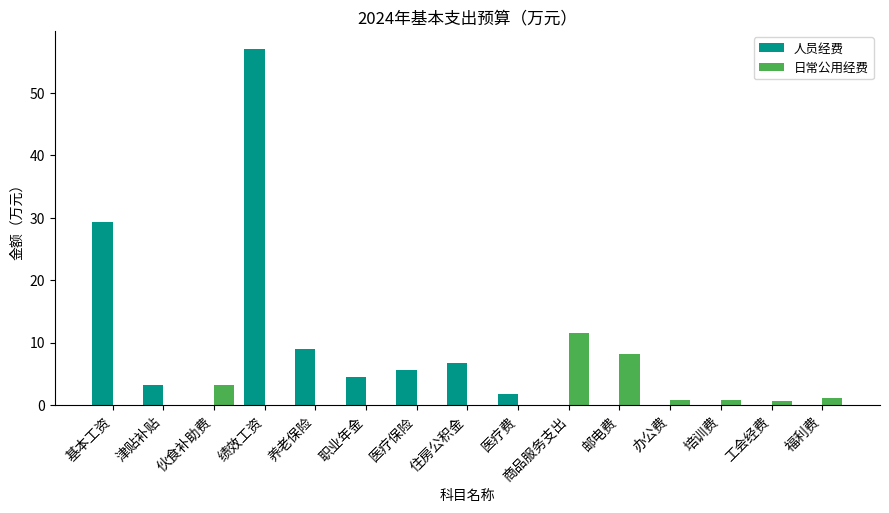

Which label corresponds to the largest value in the chart?

绩效工资